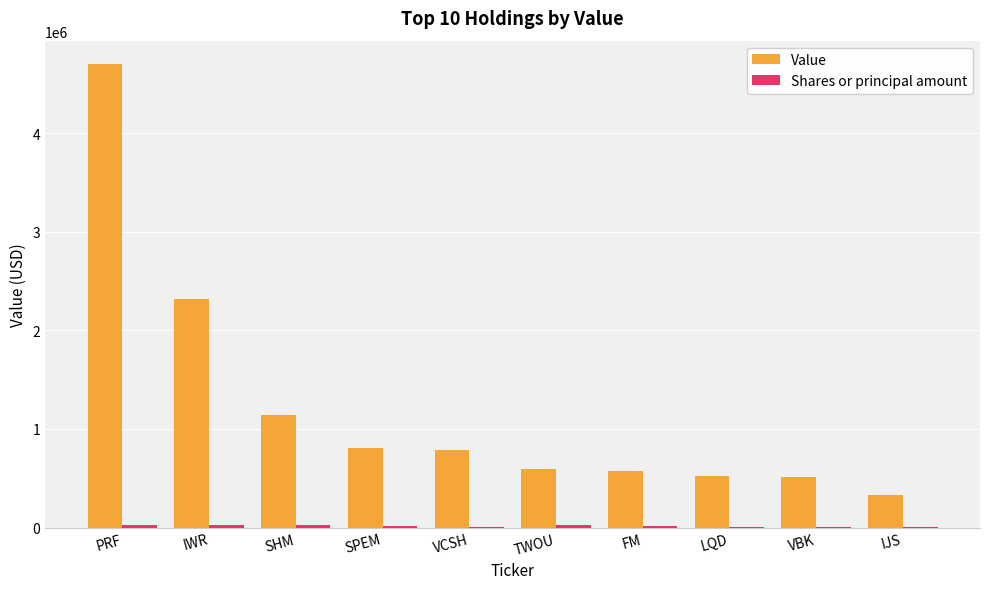

How many groups of bars are there?

10